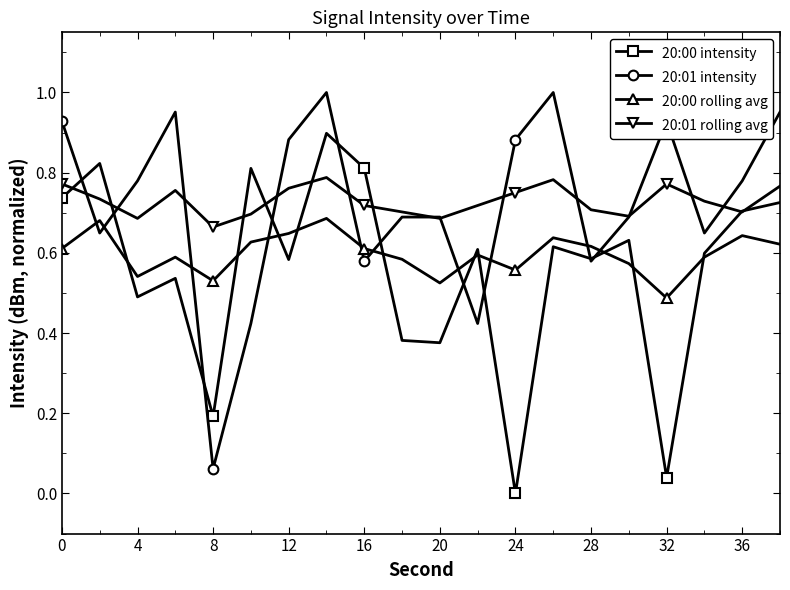

Which series ends up on top after the final intersection of 20:00 intensity and 20:01 intensity?

20:01 intensity